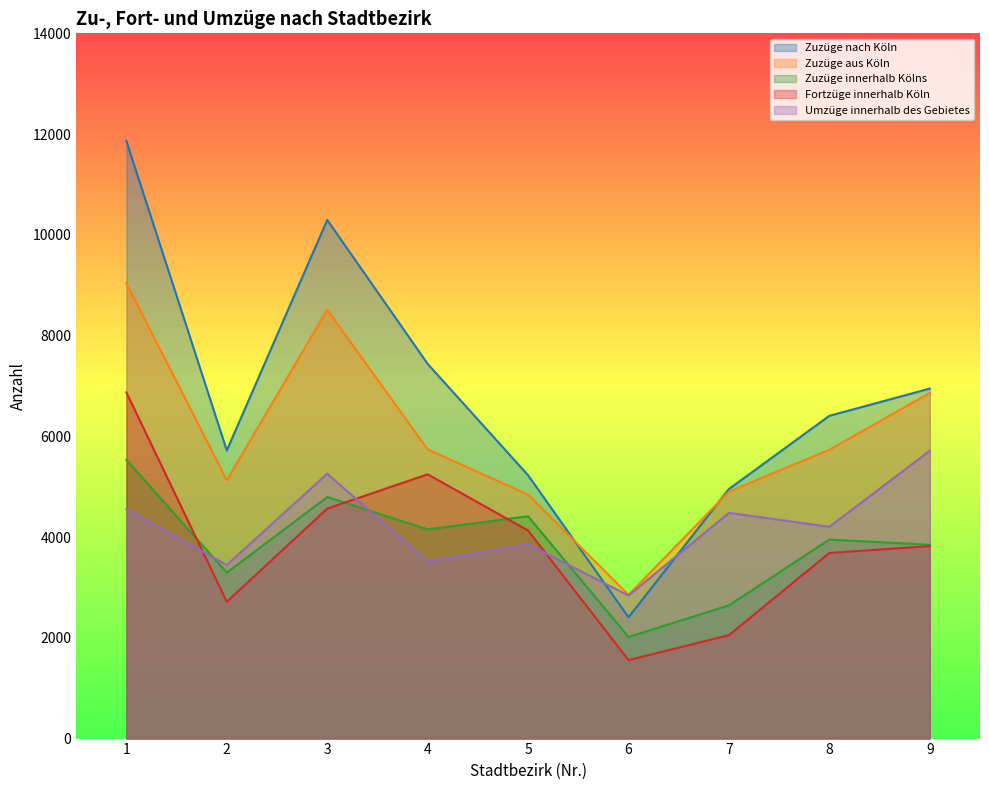

How many lines are shown in the chart?

5